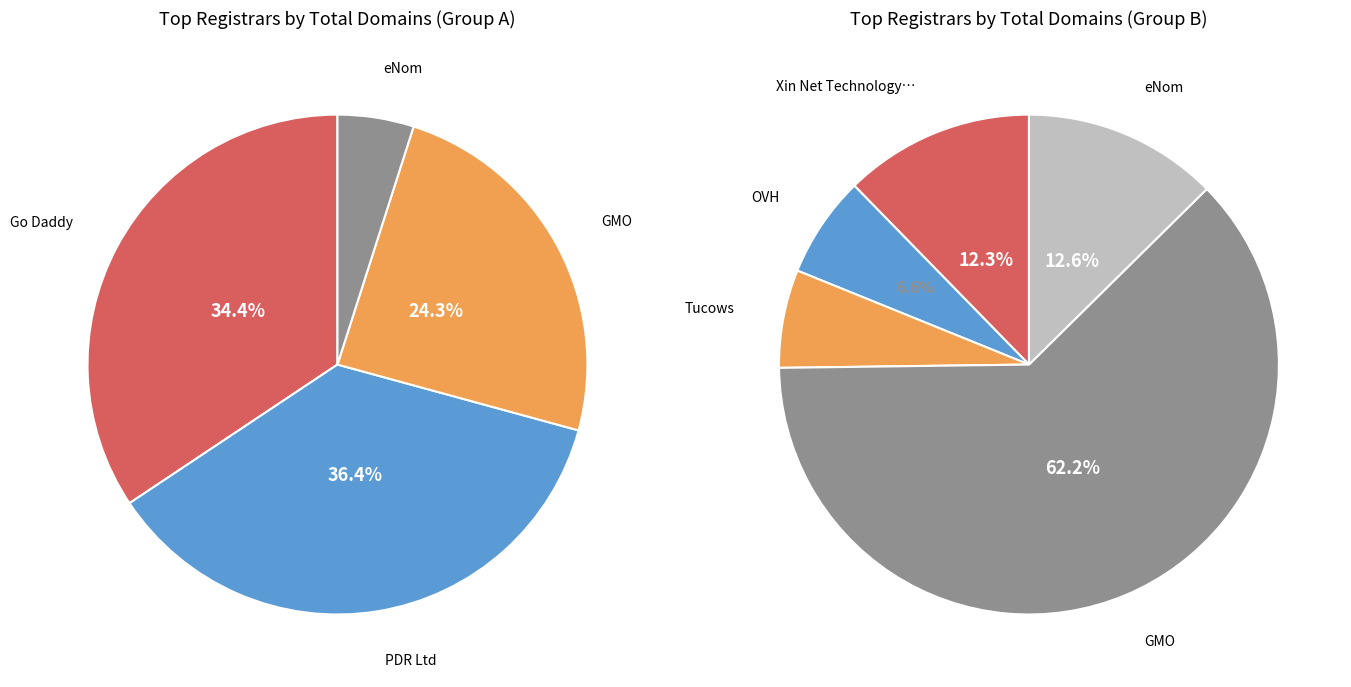

What is the largest slice in the pie chart?

PDR Ltd. d/b/a PublicDomainRegistry.com